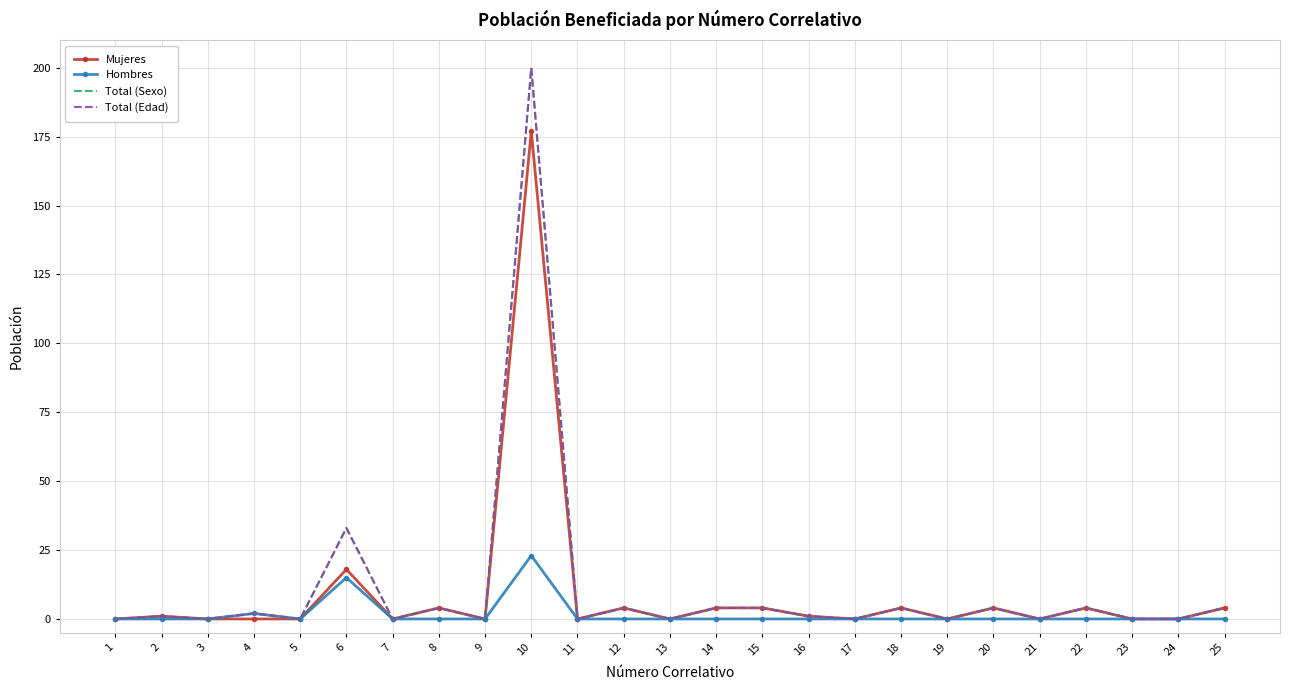

Where is Total (Edad) nearest to the value 100?

6